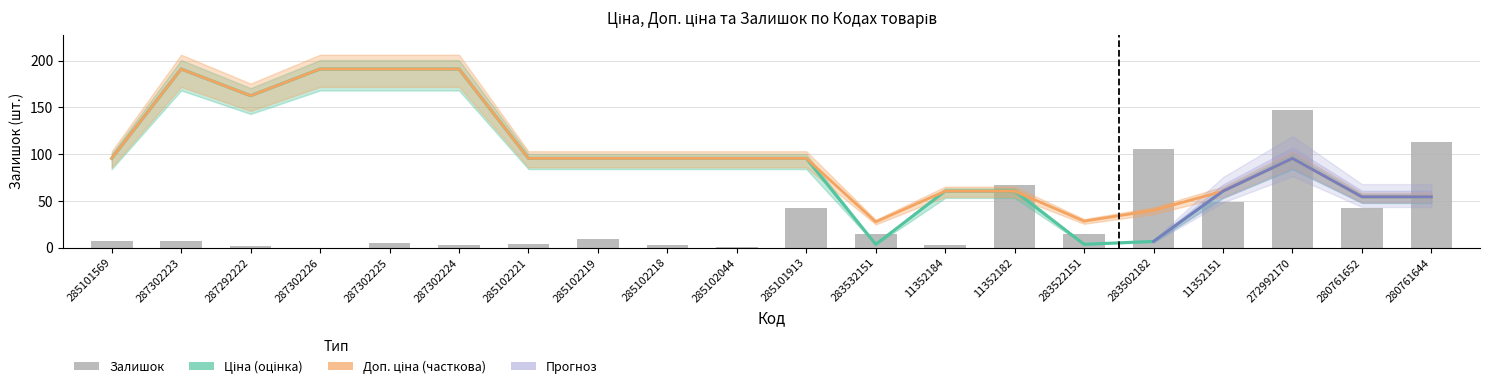

Between 287302226 and 11352151, which is larger?

11352151